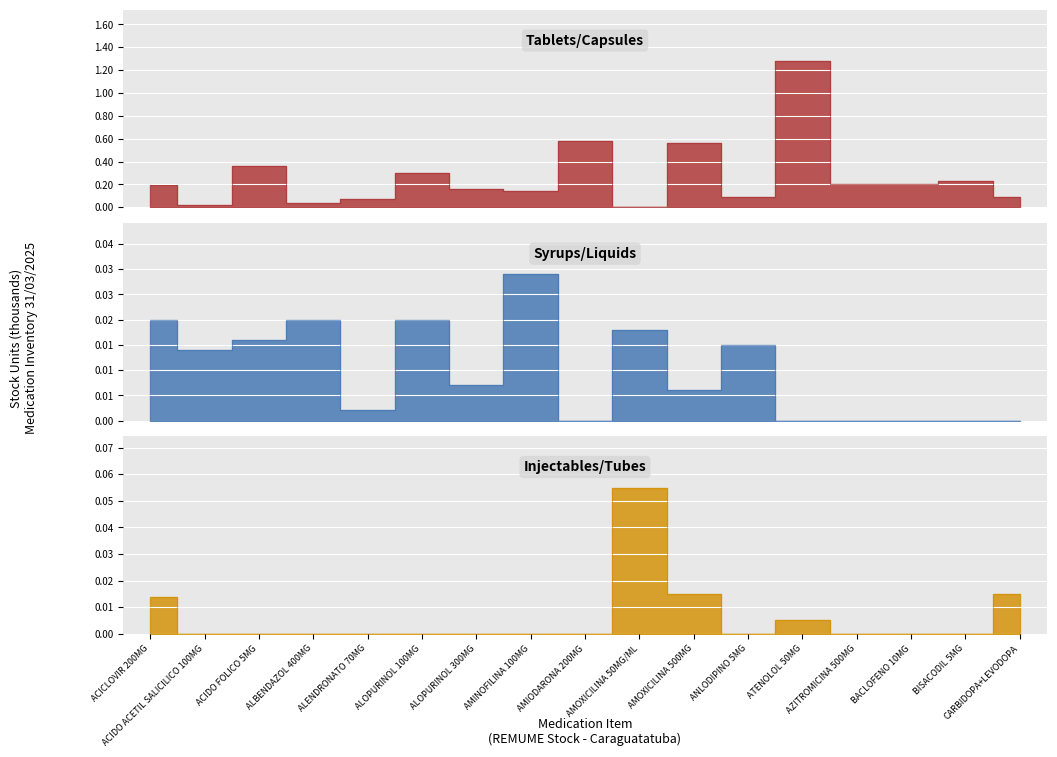

List the series in order of their peak value, highest first.

Tablets/Capsules, Injectables/Tubes, Syrups/Liquids